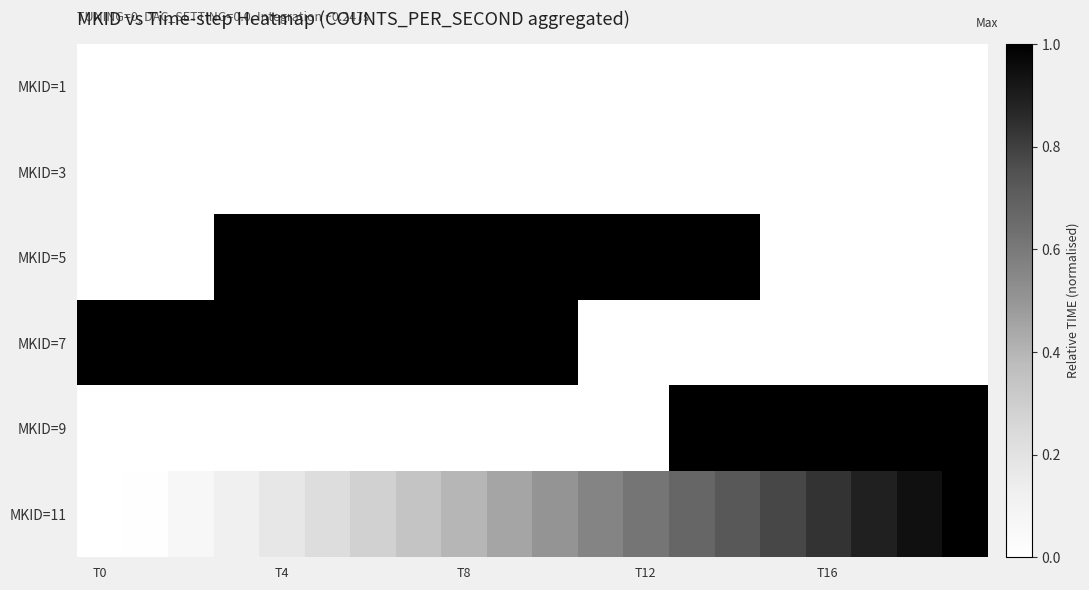

At how many categories does at least one series exceed 0?

20